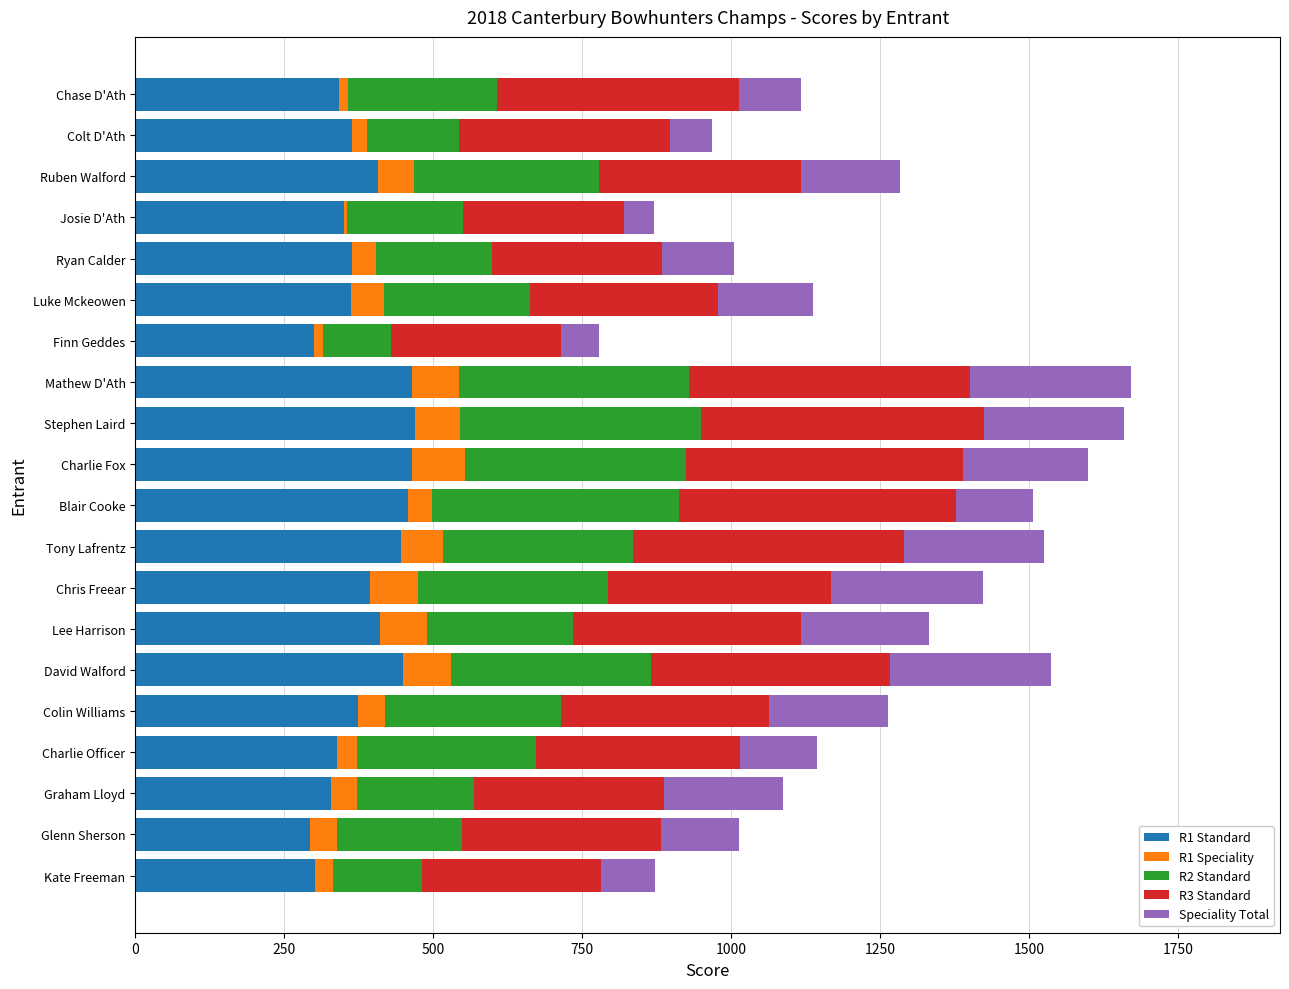

What is the average value of the R1 Standard series?

384